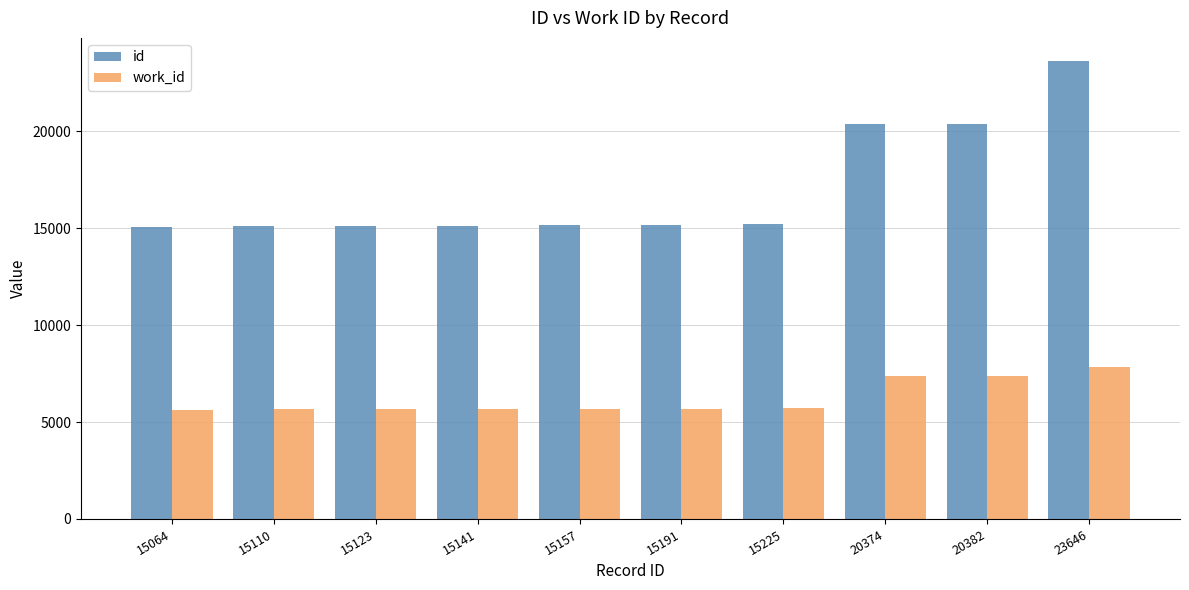

True or false: work_id has a value of 5657 at 15110.

True